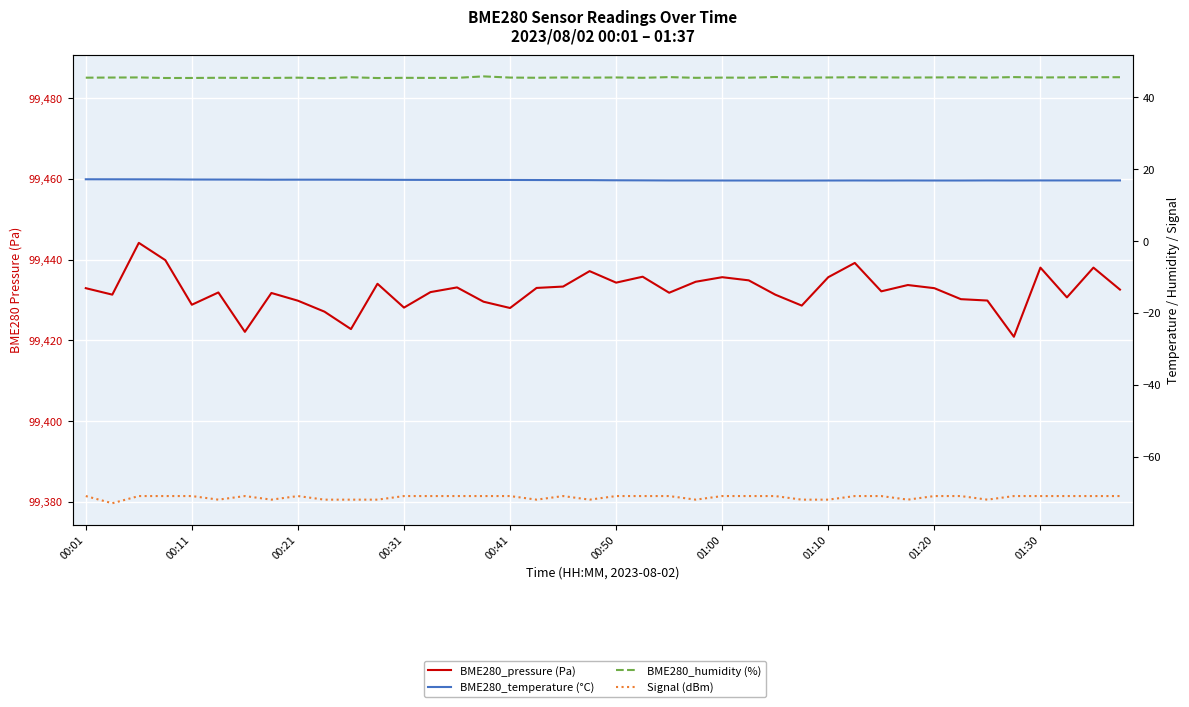

The value of BME280_pressure (Pa) at 15 is 148633.3. True or false?

False